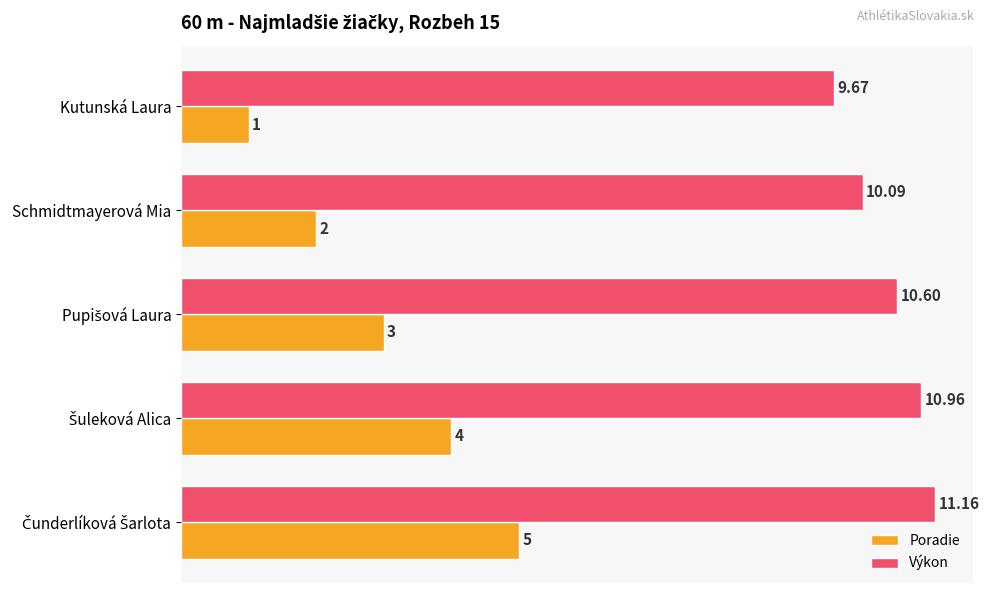

What is the difference between the Poradie values at Kutunská Laura and Schmidtmayerová Mia?

1.0